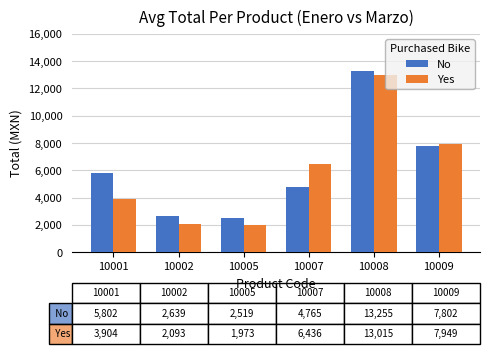

True or false: No has a value of 3727.6 at 10005.

False